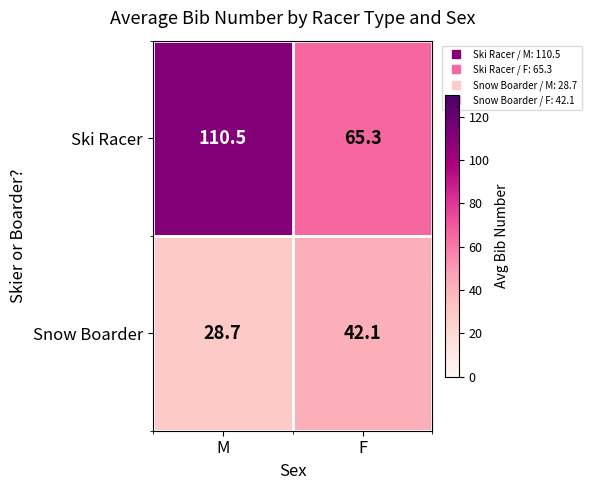

What is the sum of the Snow Boarder values at M and F?

70.8